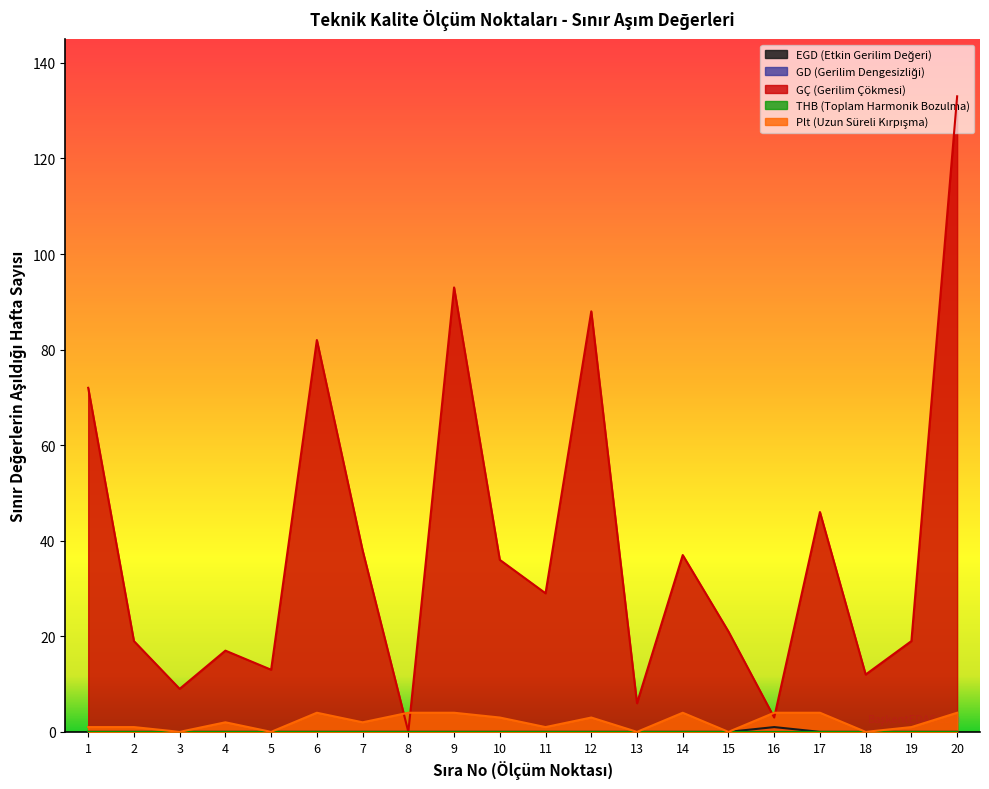

Where is EGD (Etkin Gerilim Değeri) nearest to the value 0?

1